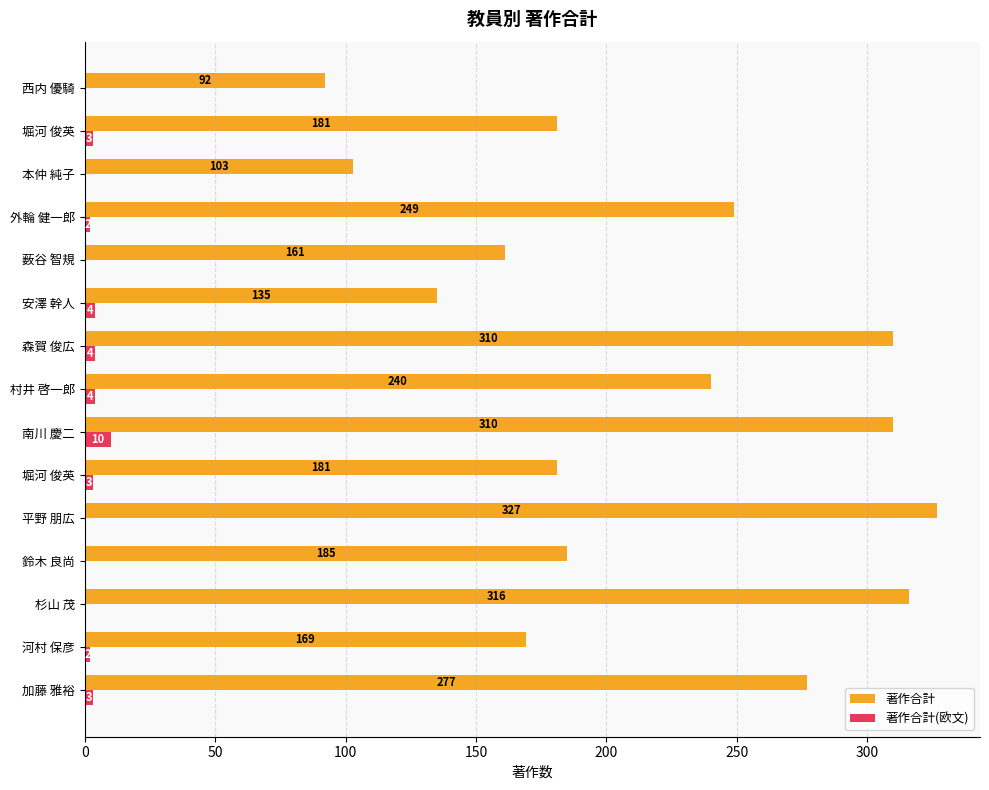

Count the number of data series in this chart.

2